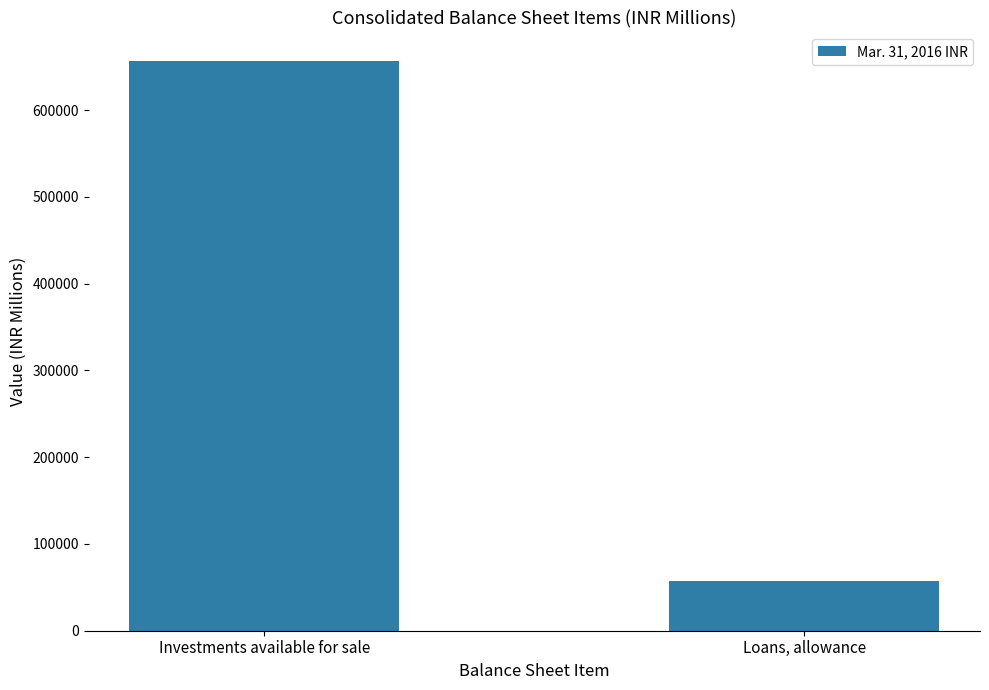

Rank the categories by value from highest to lowest.

Investments available for sale, Loans, allowance